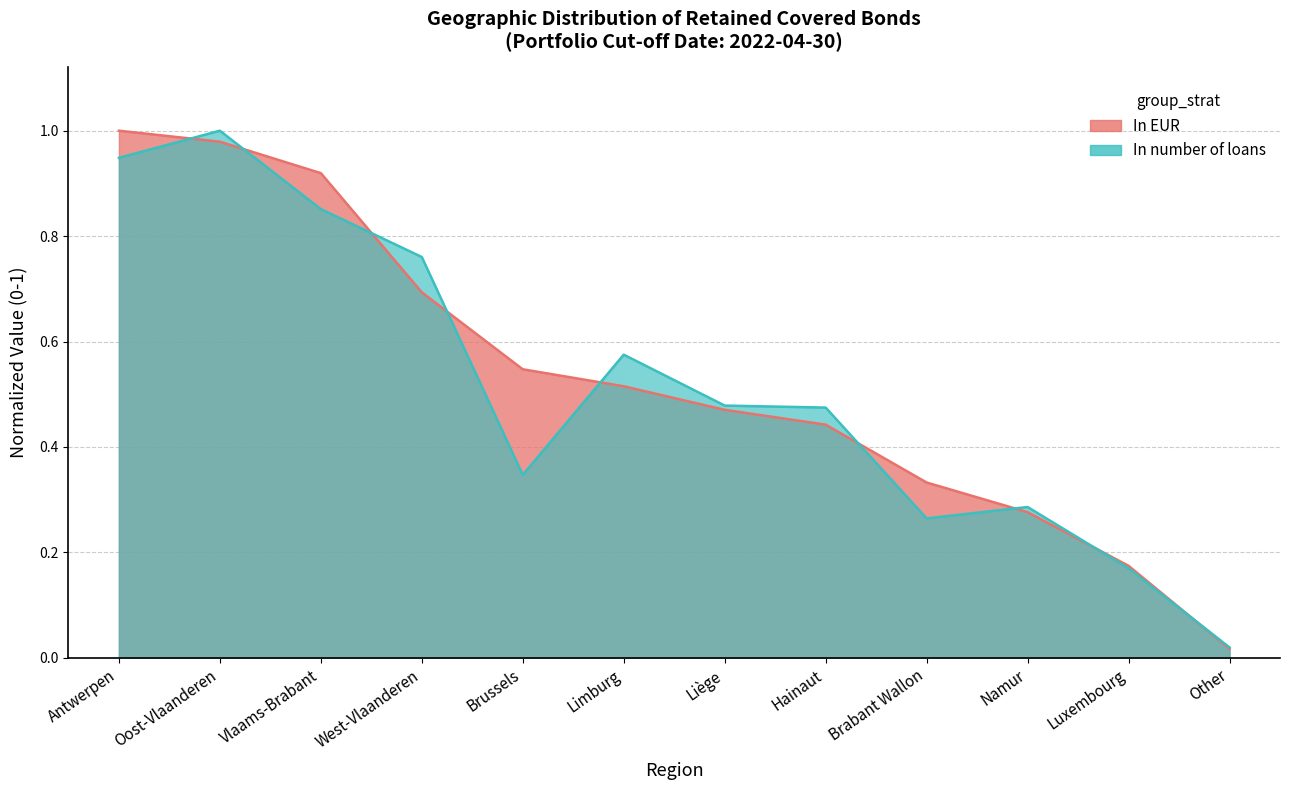

What is the sum of all In number of loans values?

6.2